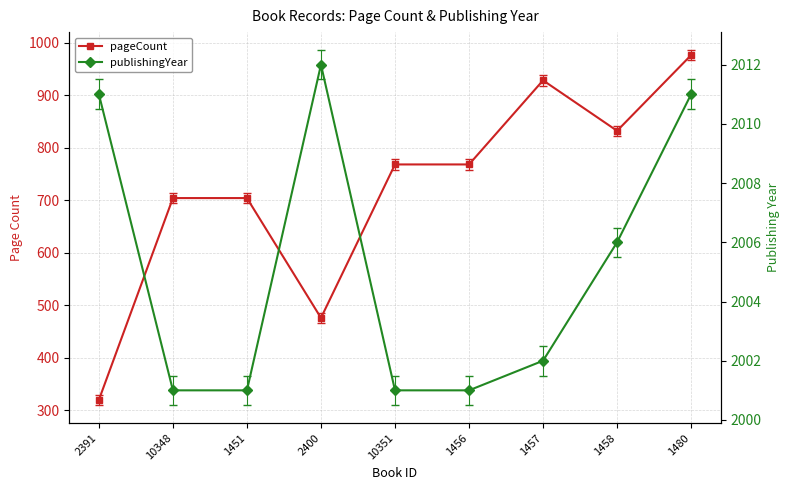

How many data points in pageCount are less than 768?

4